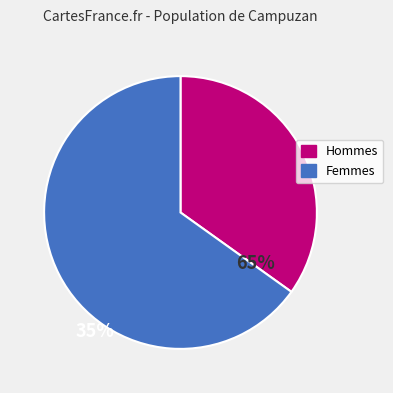

Is there any slice that represents more than half of the pie?

Yes